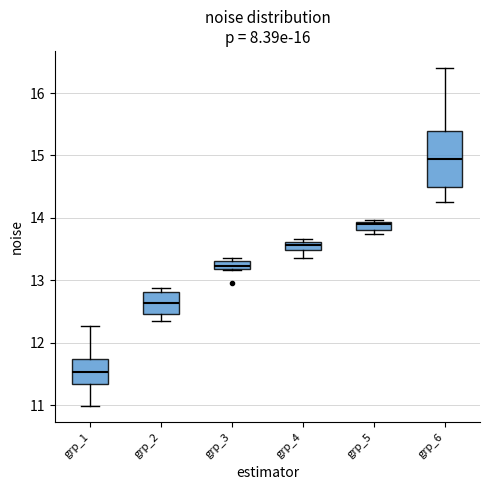

Which box is the tallest, from its lower edge to its upper edge?

grp_6